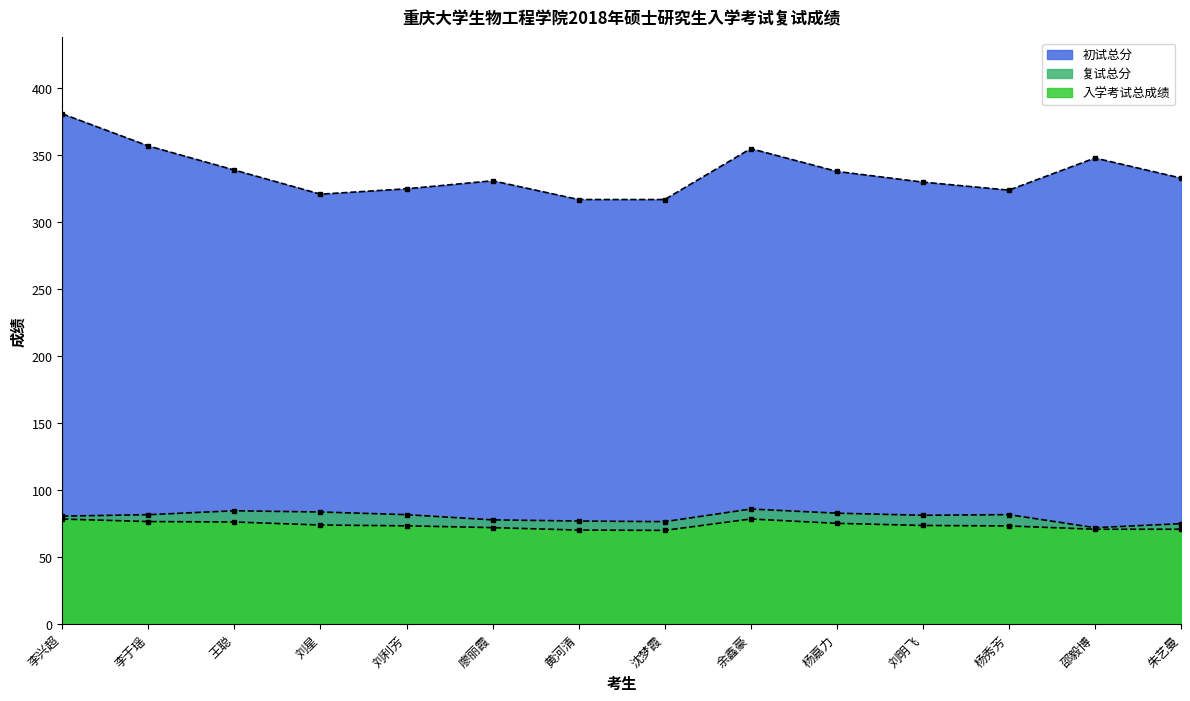

Which series has the largest range (max minus min)?

初试总分